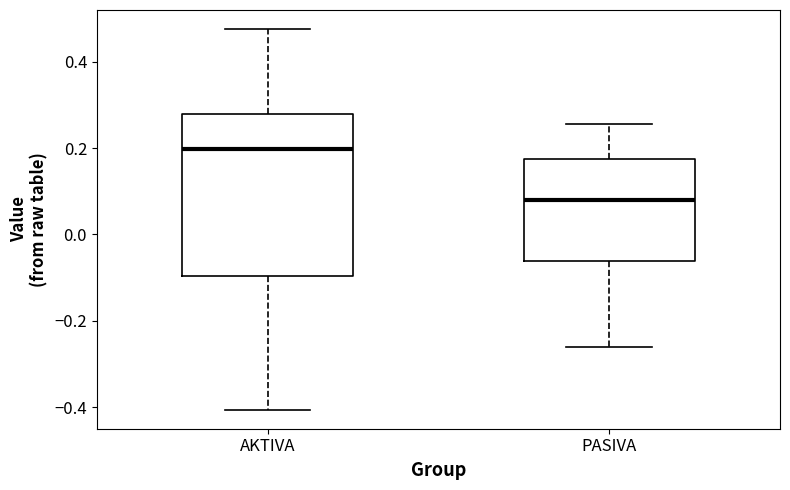

Where is the upper edge of the box for PASIVA on the y-axis? The values are not printed on the chart, so give them approximately, as read against the axis.

0.18